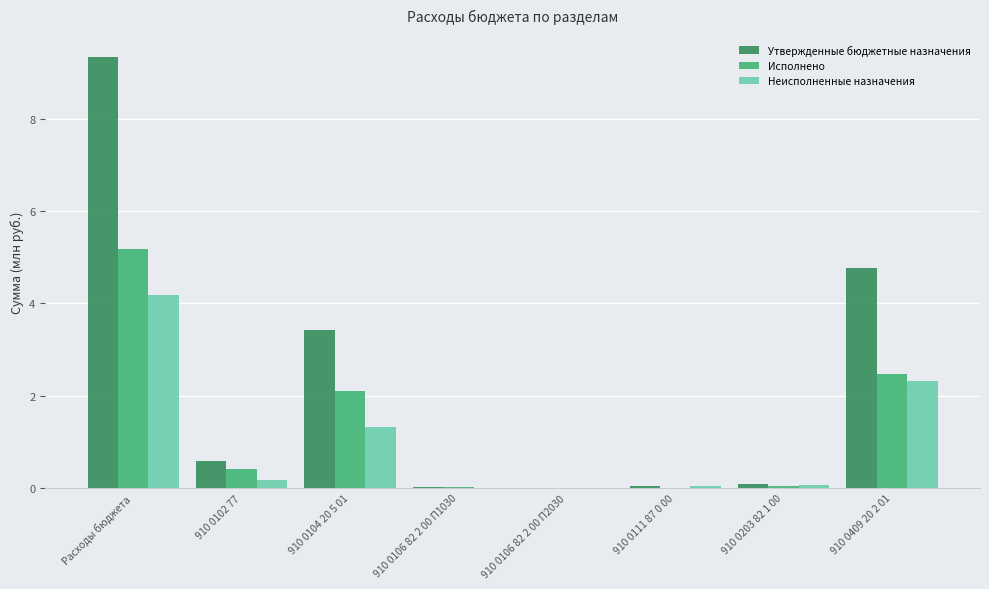

What is the sum of the Исполнено values at 910 0409 20 2 01 and Расходы бюджета?

7.6